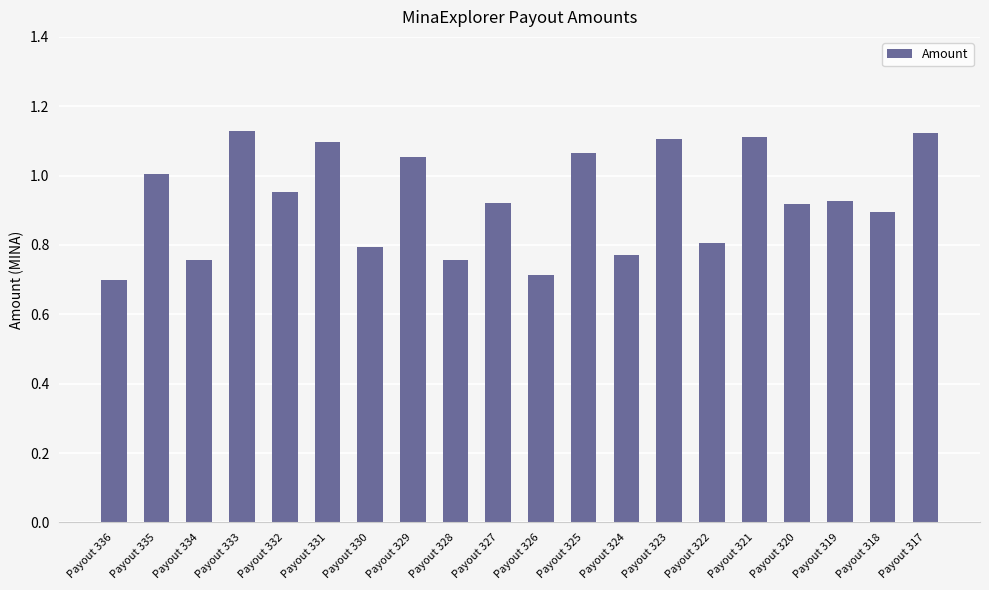

Between Payout 325 and Payout 335, which is larger?

Payout 325